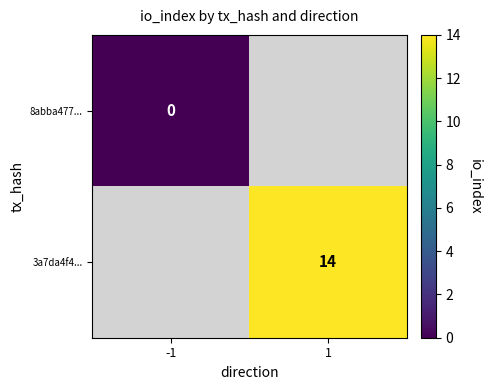

Is it true that 3a7da4f4... equals 22 at 1?

False